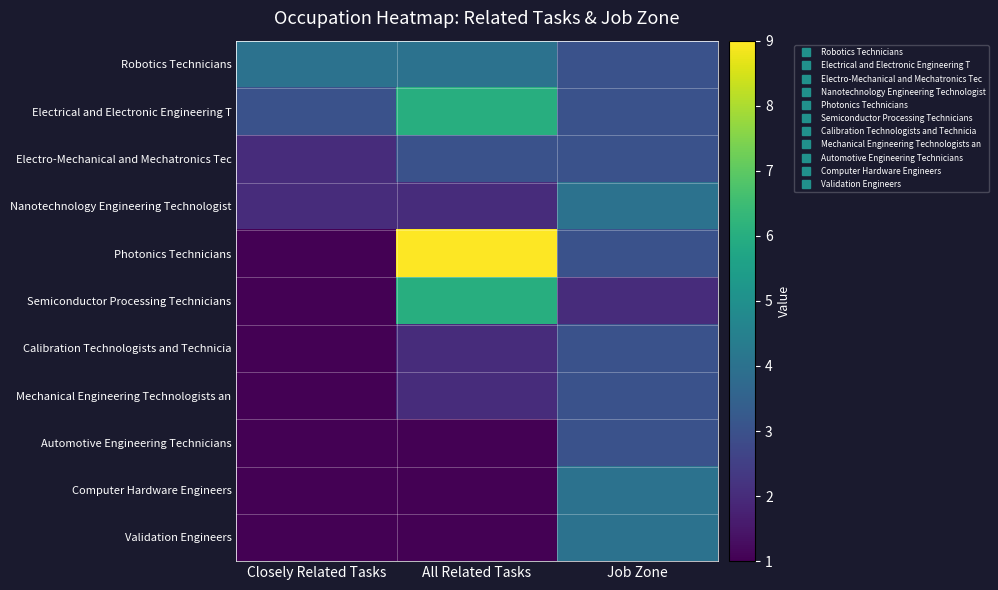

List the series in order of their peak value, highest first.

Photonics Technicians, Electrical and Electronic Engineering T, Semiconductor Processing Technicians, Robotics Technicians, Nanotechnology Engineering Technologist, Computer Hardware Engineers, Validation Engineers, Electro-Mechanical and Mechatronics Tec, Calibration Technologists and Technicia, Mechanical Engineering Technologists an, Automotive Engineering Technicians